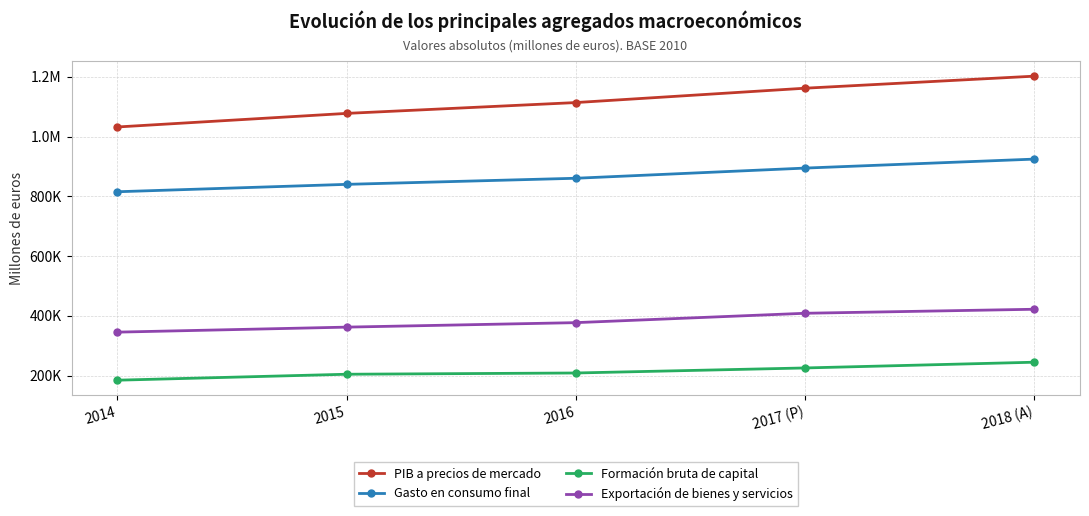

List the series in order of their peak value, lowest first.

Formación bruta de capital, Exportación de bienes y servicios, Gasto en consumo final, PIB a precios de mercado